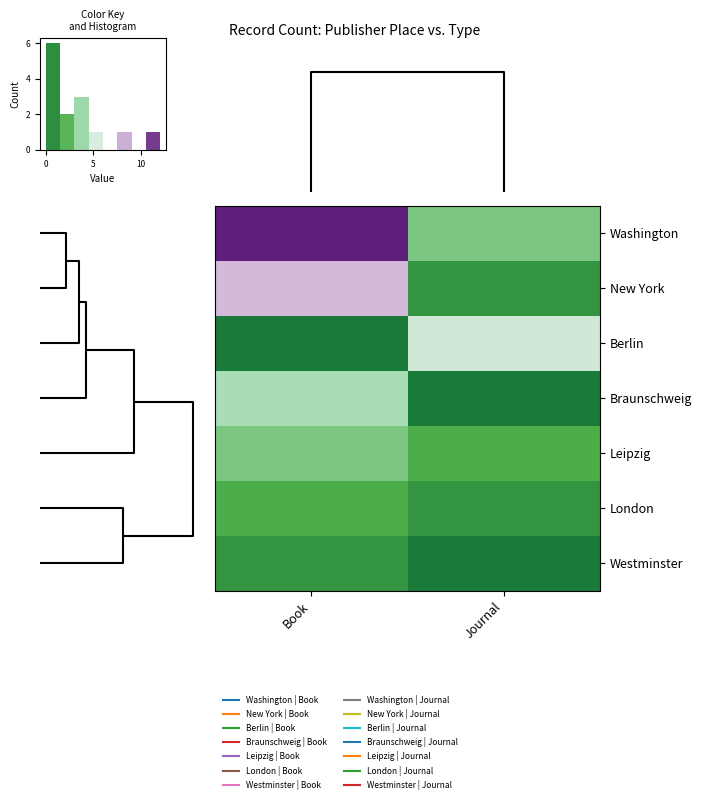

Rank the series at Journal from highest to lowest value.

Berlin, Washington, Leipzig, New York, London, Braunschweig, Westminster